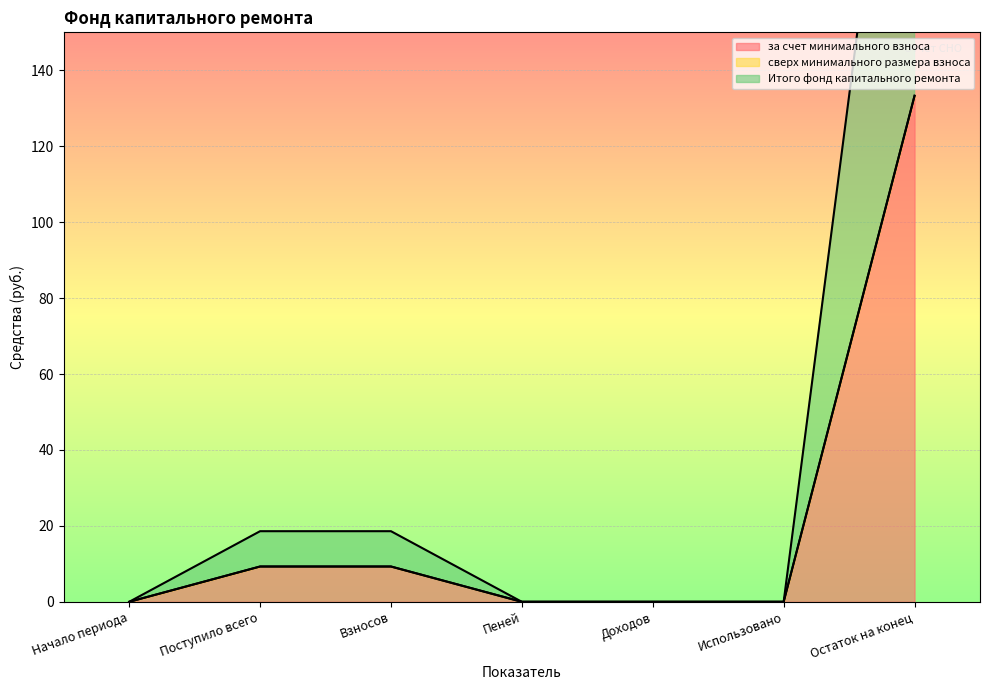

At which category is the sum across all series the highest?

Остаток на конец